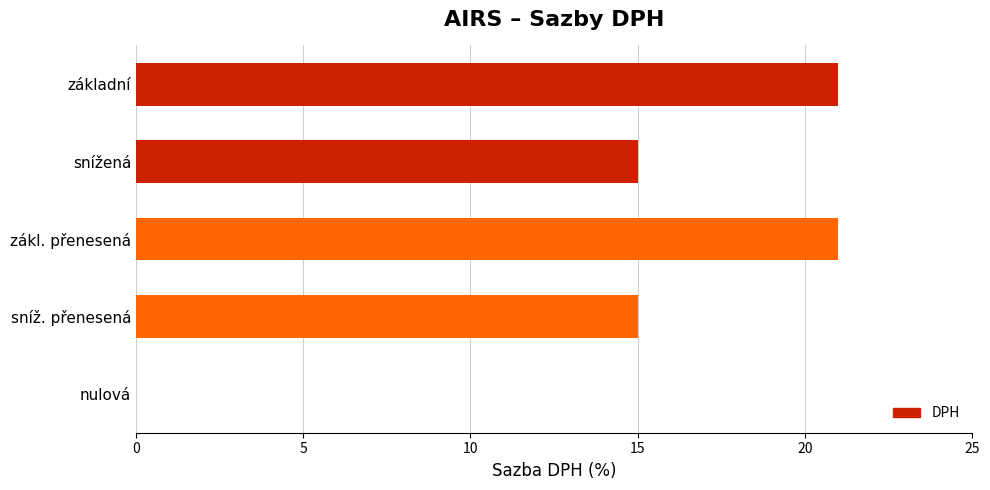

Reading top to bottom, what are all the values shown in this chart?

základní=21	snížená=15	zákl. přenesená=21	sníž. přenesená=15	nulová=0